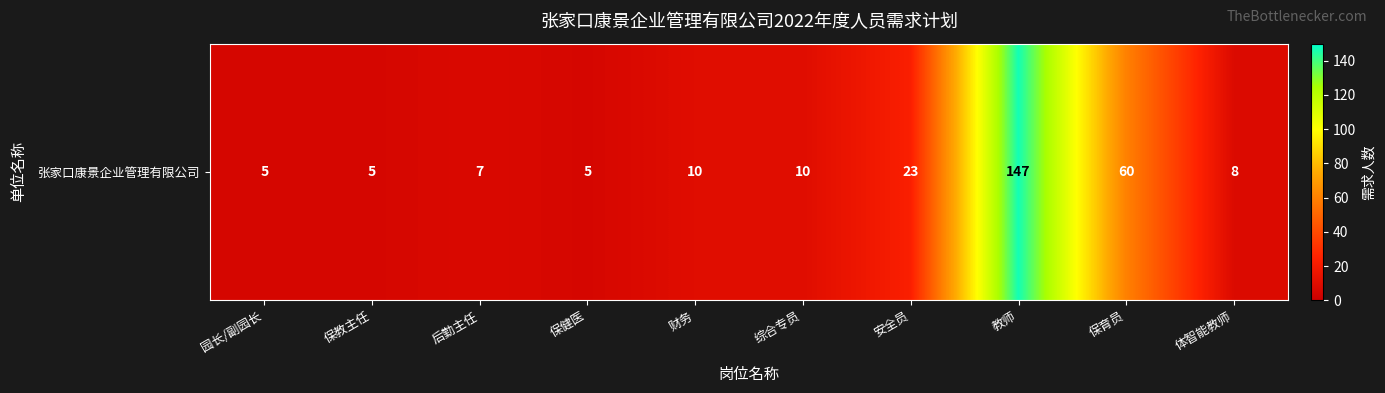

Rank the categories by value from highest to lowest.

教师, 保育员, 安全员, 财务, 综合专员, 体智能教师, 后勤主任, 园长/副园长, 保教主任, 保健医